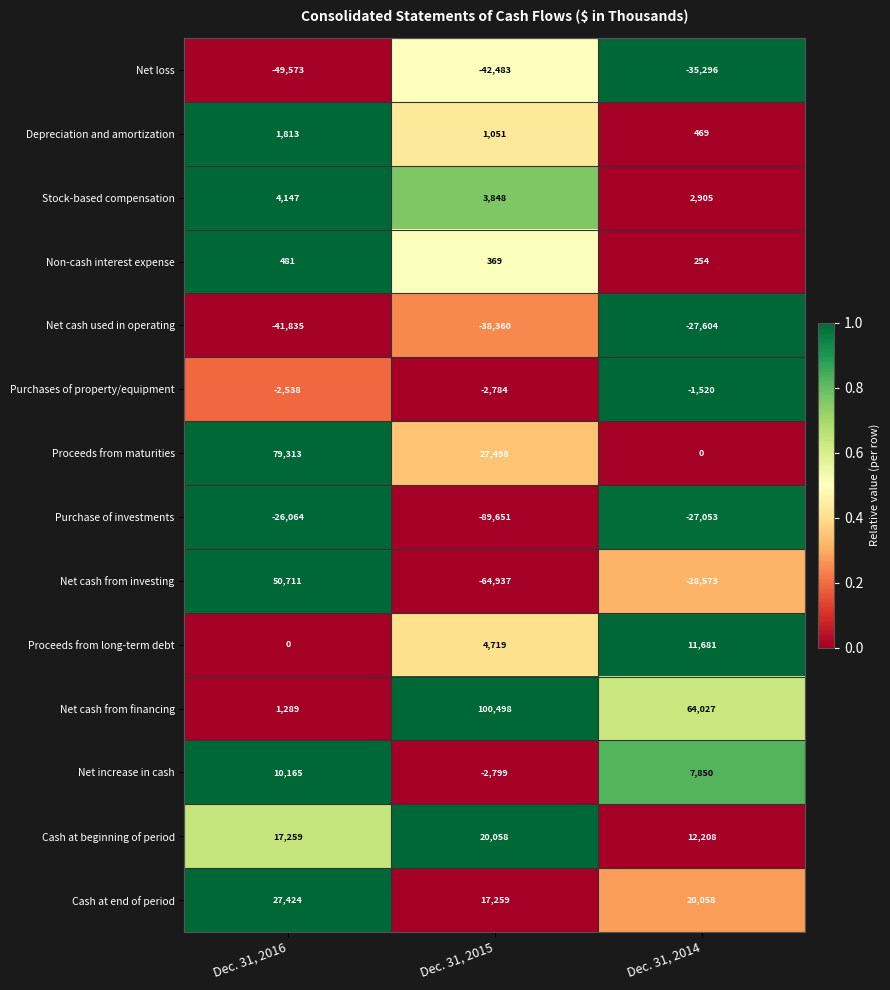

The value of Stock-based compensation at Dec. 31, 2015 is 6452. True or false?

False